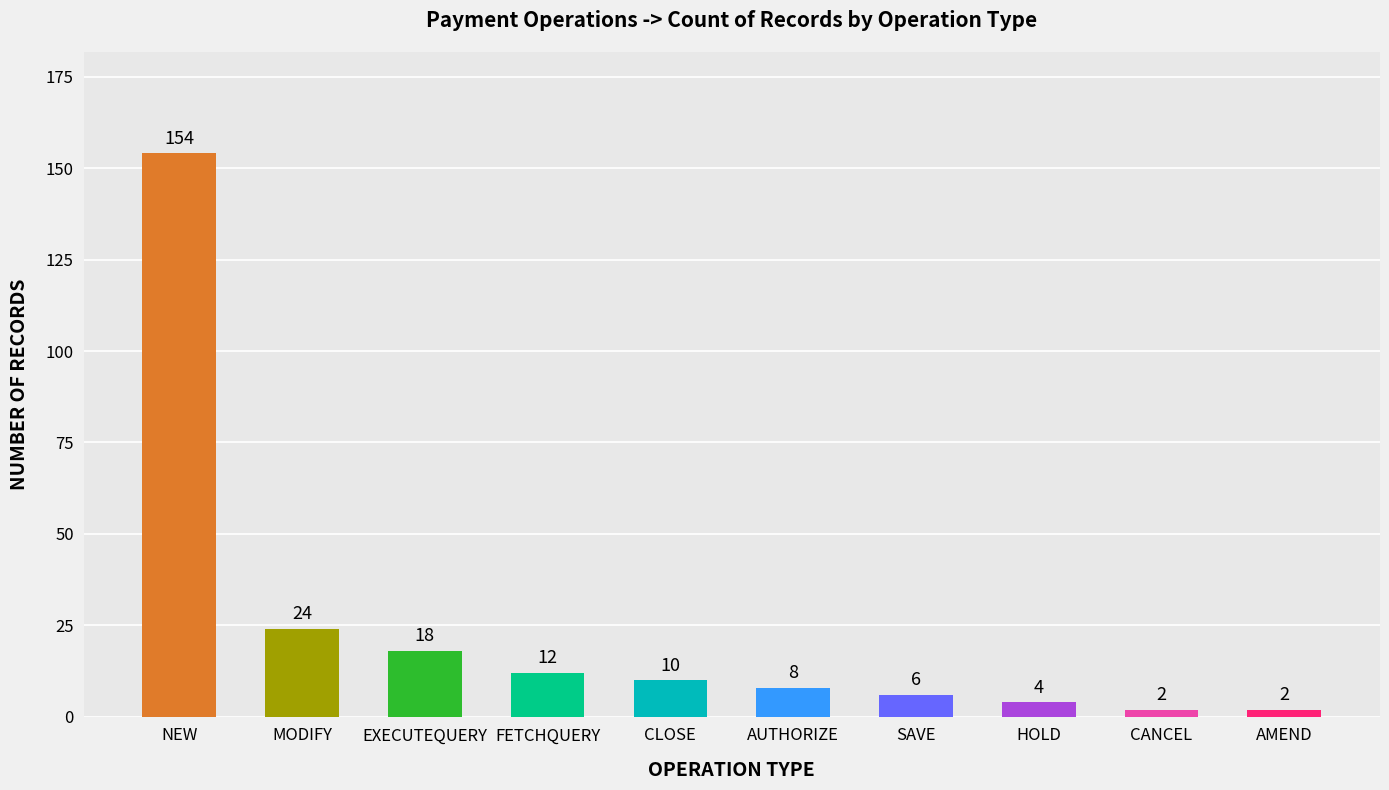

Are the bars grouped side by side (vs. stacked)?

No